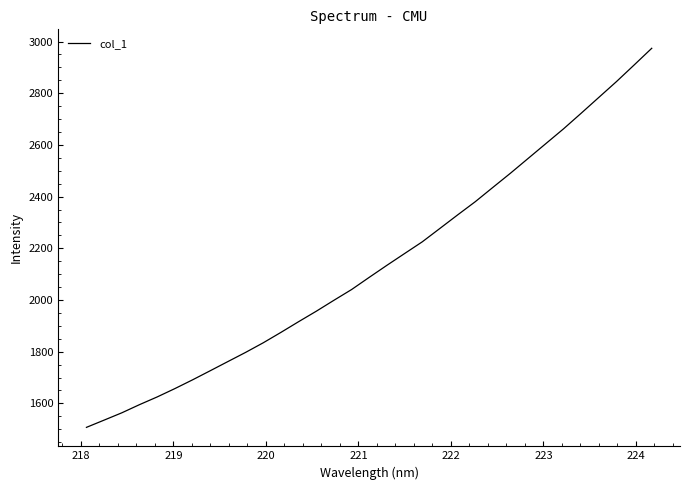

What is the smallest value displayed?

1507.2